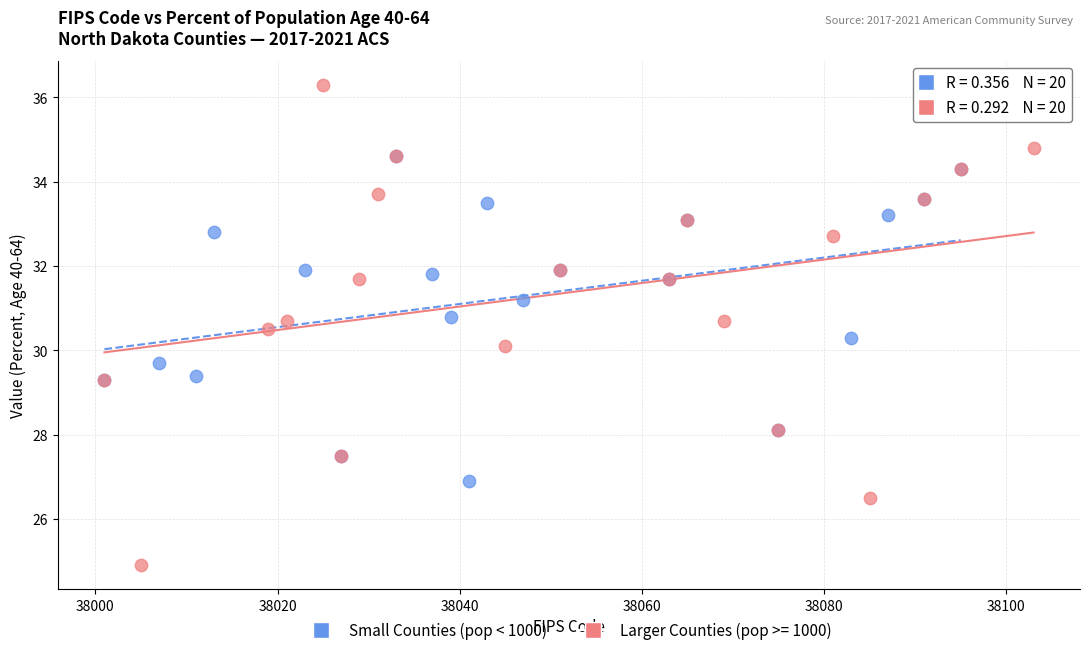

Which series contains the lowest Y value?

Larger Counties (pop >= 1000)